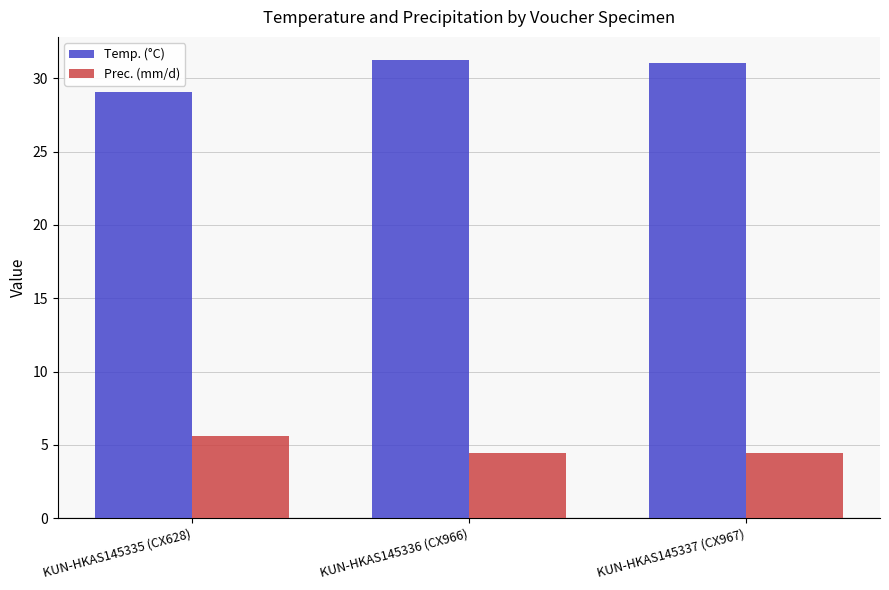

What is the label of the 2nd bar from the right?

KUN-HKAS145336 (CX966)